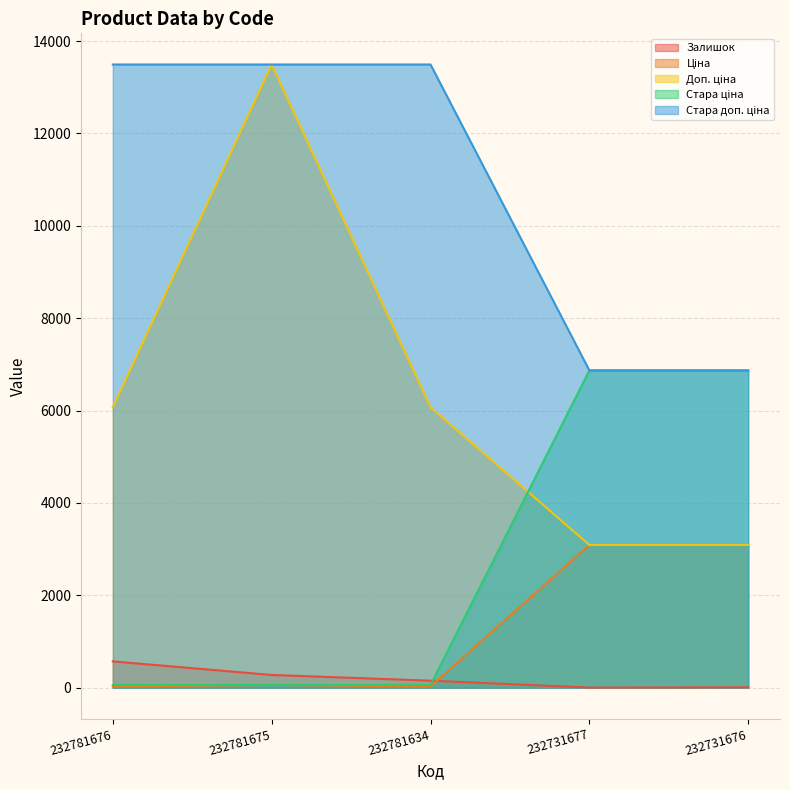

What are all the series names shown in the legend?

Залишок, Ціна, Доп. ціна, Стара ціна, Стара доп. ціна